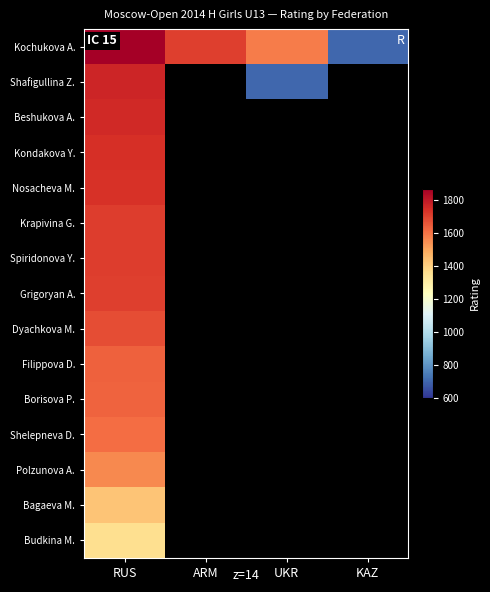

At which category is the sum across all series the highest?

RUS